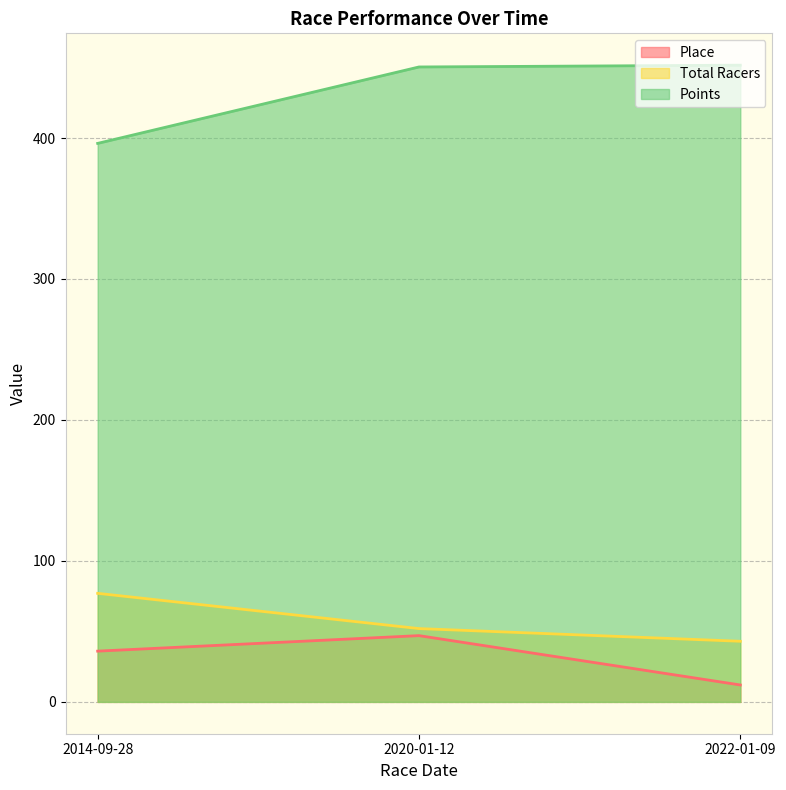

How many lines are shown in the chart?

3